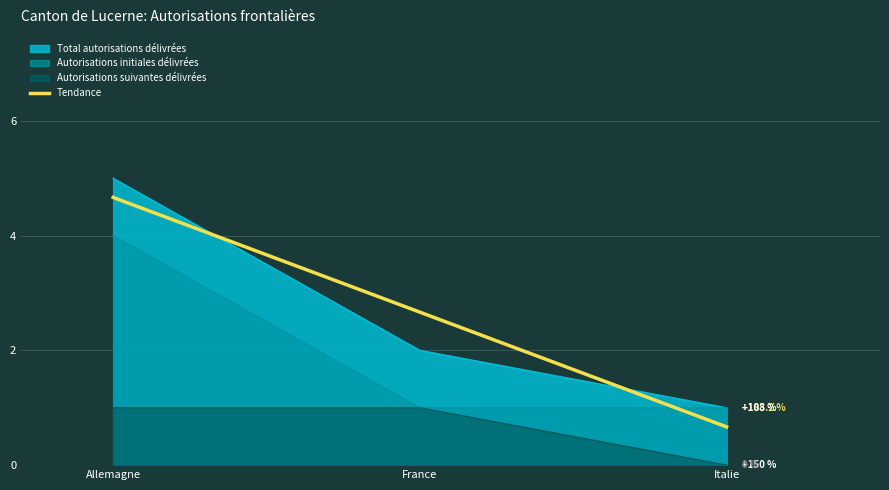

What is the change in value from Allemagne to Italie?

-4.0